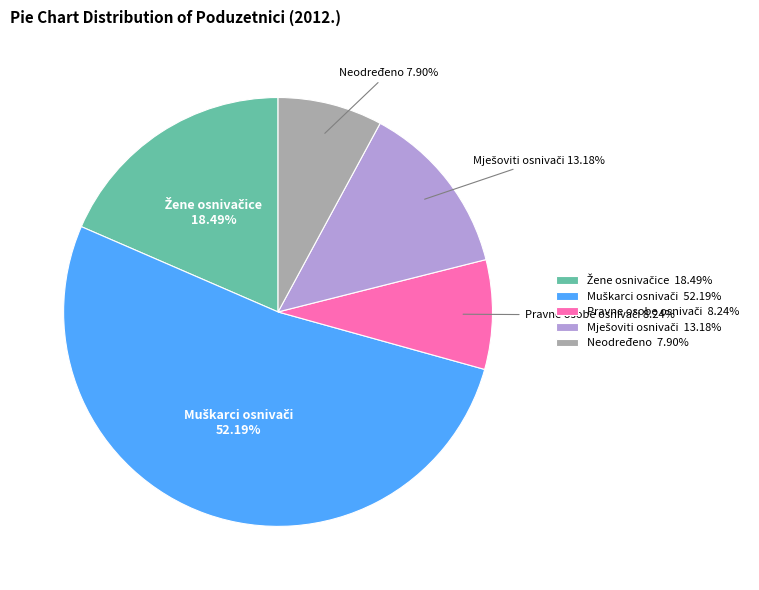

How many segments does this pie chart have?

5